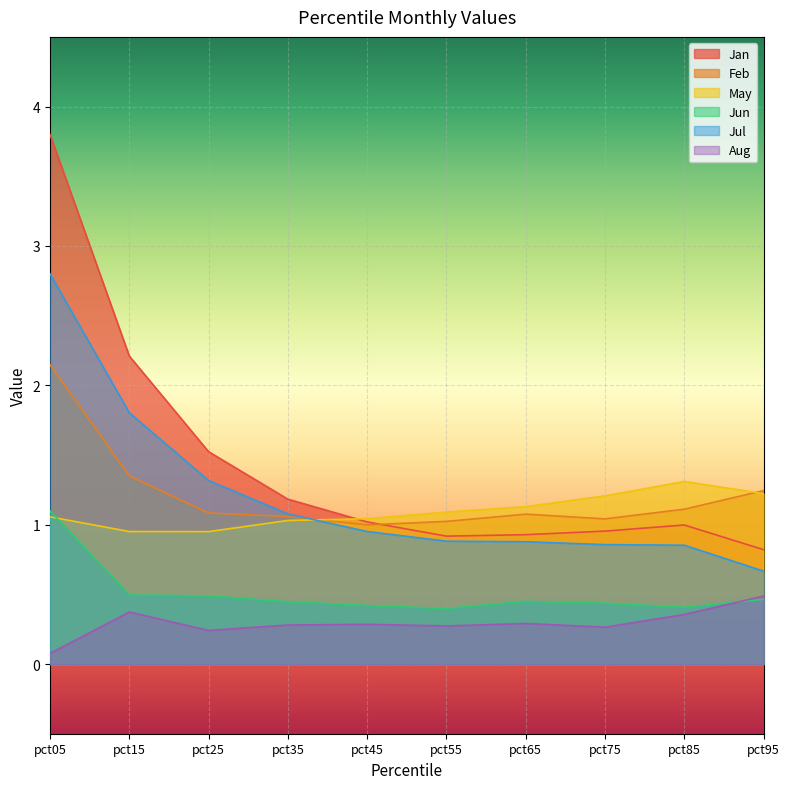

In Jun, how many points are higher than both neighbors (excluding endpoints)?

1